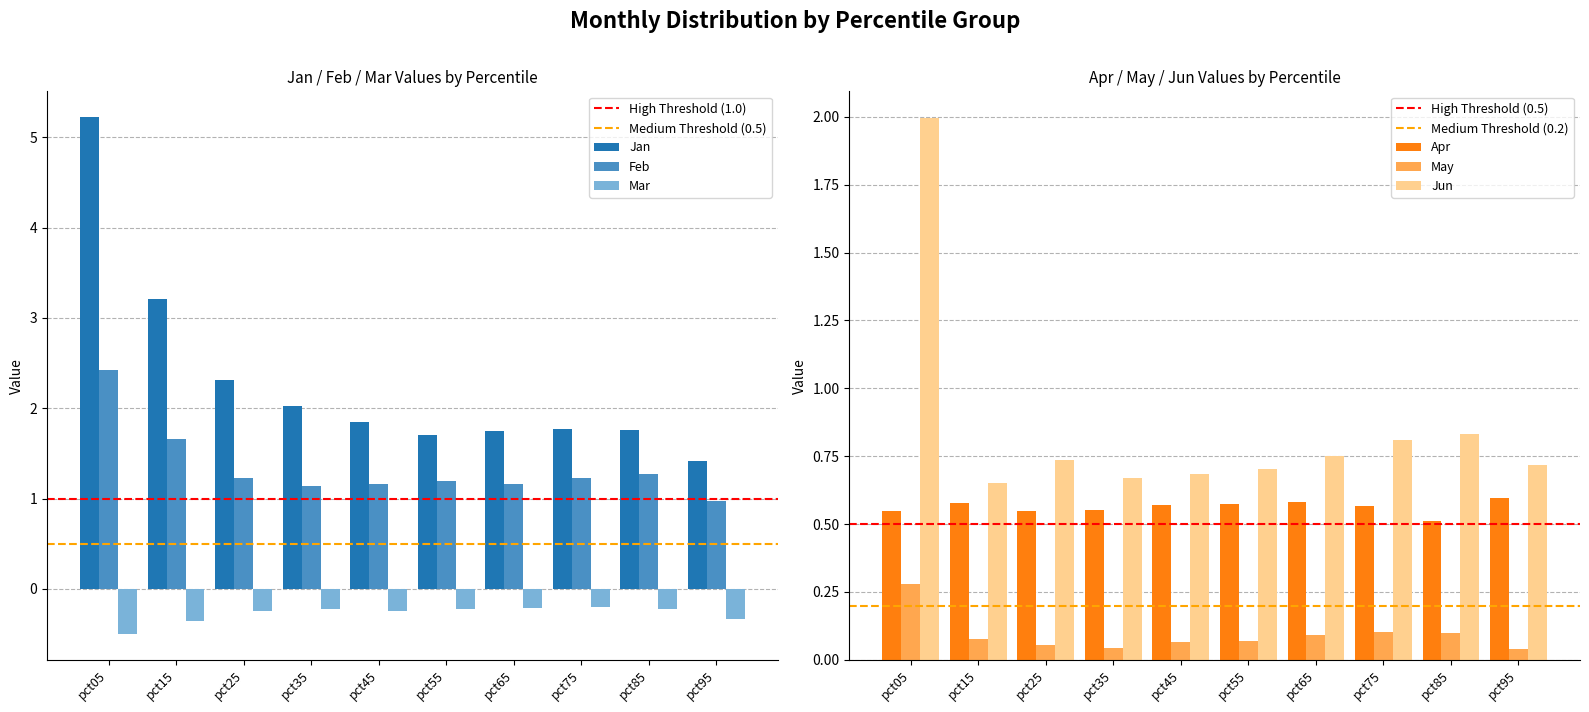

True or false: Apr has a value of 0.2 at pct95.

False